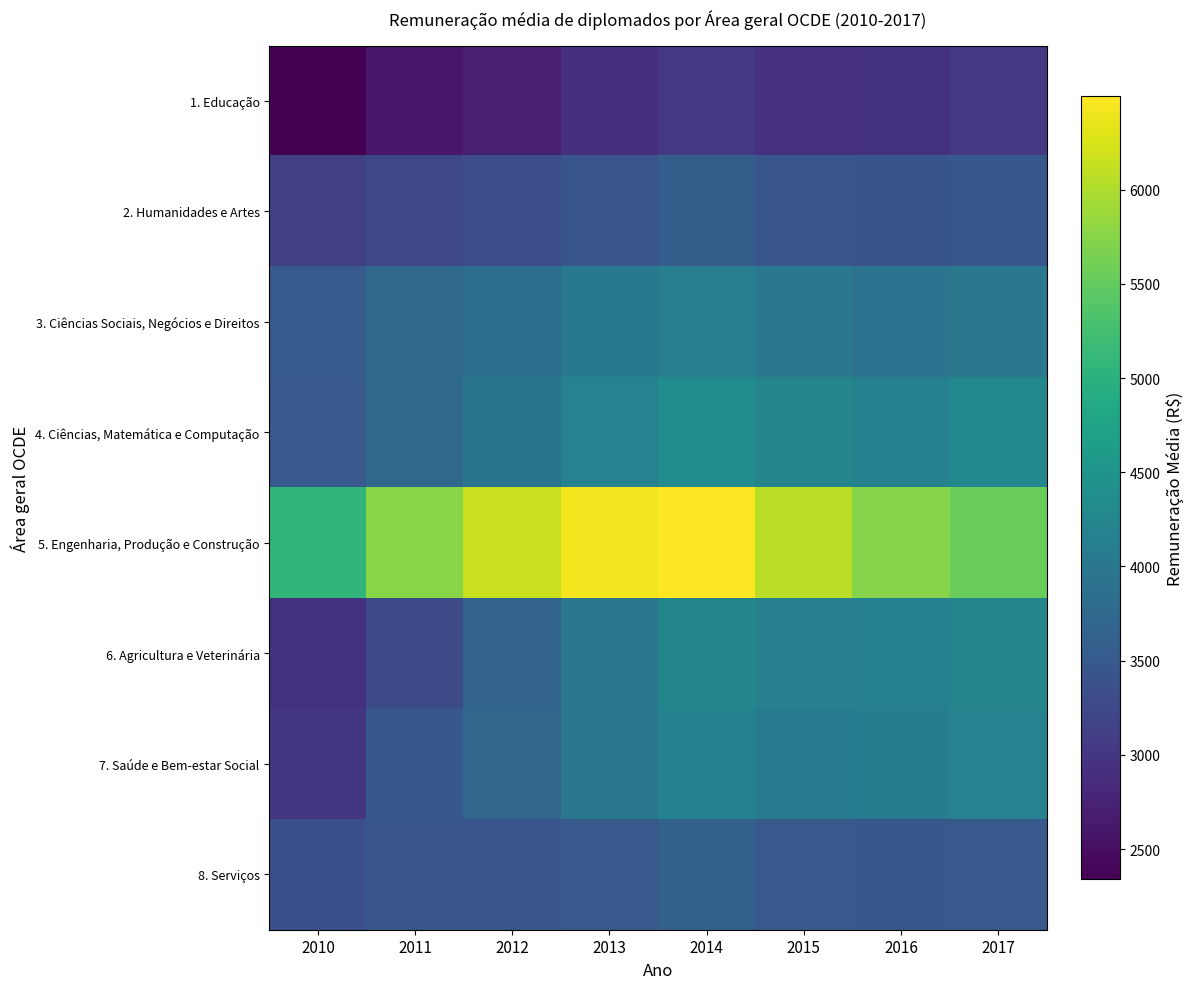

Reading left to right, what are all the values shown in this chart?

1. Educação: 2010=2341.7	2011=2611.5	2012=2720.3	2013=2923.5	2014=3036.8	2015=2937.8	2016=2949.4	2017=3051.3
2. Humanidades e Artes: 2010=3134.0	2011=3234.3	2012=3330.0	2013=3460.9	2014=3571.5	2015=3460.8	2016=3420.7	2017=3491.6
3. Ciências Sociais, Negócios e Direitos: 2010=3529.5	2011=3724.6	2012=3845.5	2013=4015.7	2014=4112.6	2015=4007.7	2016=3923.2	2017=3985.3
4. Ciências, Matemática e Computação: 2010=3493.7	2011=3733.1	2012=3949.4	2013=4181.5	2014=4347.3	2015=4239.6	2016=4171.4	2017=4287.1
5. Engenharia, Produção e Construção: 2010=5070.3	2011=5754.7	2012=6167.6	2013=6428.9	2014=6494.6	2015=6060.5	2016=5743.2	2017=5552.3
6. Agricultura e Veterinária: 2010=2952.7	2011=3294.9	2012=3667.5	2013=3987.2	2014=4253.5	2015=4146.2	2016=4160.0	2017=4231.2
7. Saúde e Bem-estar Social: 2010=2991.3	2011=3478.4	2012=3710.6	2013=3996.9	2014=4166.2	2015=4071.6	2016=4109.3	2017=4178.0
8. Serviços: 2010=3351.9	2011=3453.4	2012=3456.5	2013=3502.6	2014=3634.9	2015=3505.9	2016=3464.1	2017=3506.7